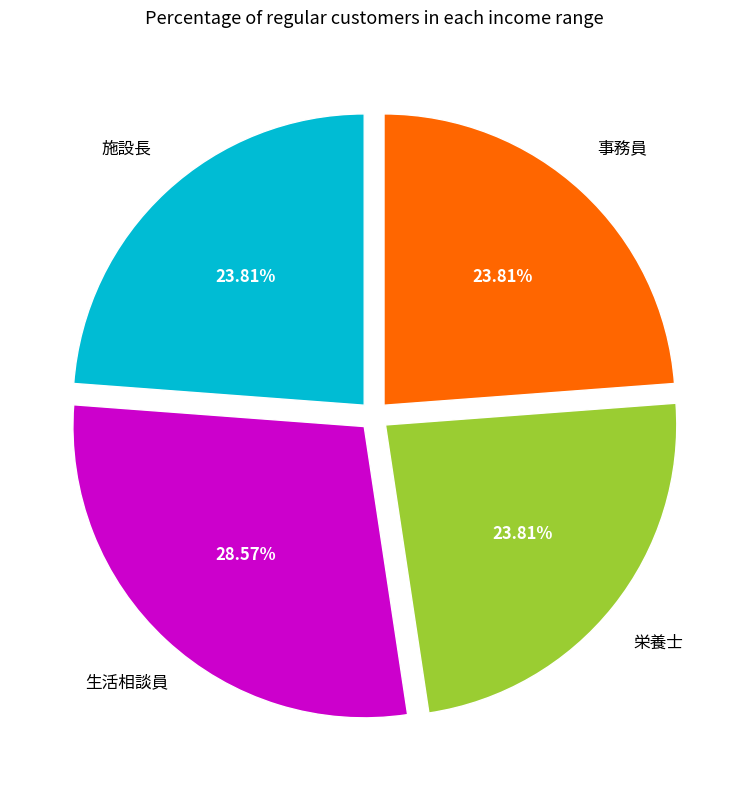

Is there a majority slice in this chart?

No